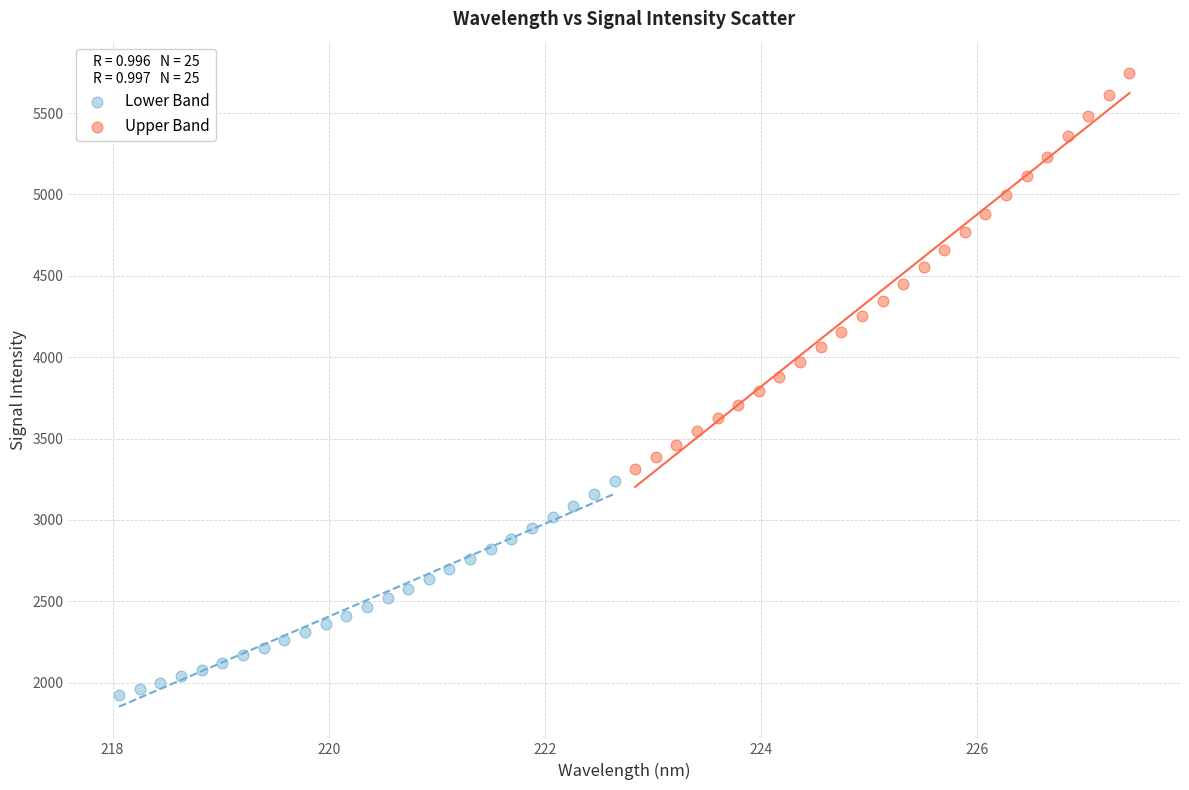

Which series contains the highest Y value?

Upper Band